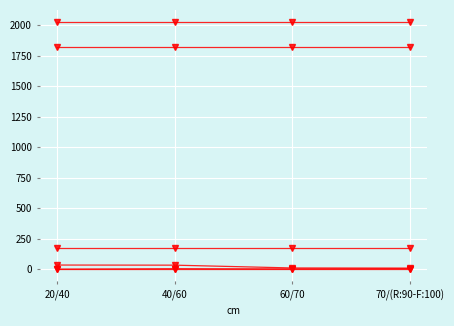

How many data points does each series have?

4